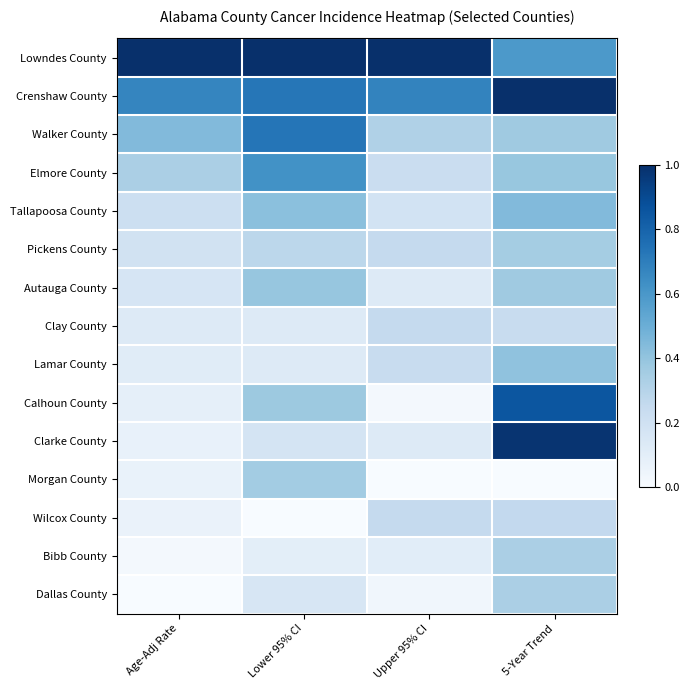

Which series has the widest spread of values?

Clarke County